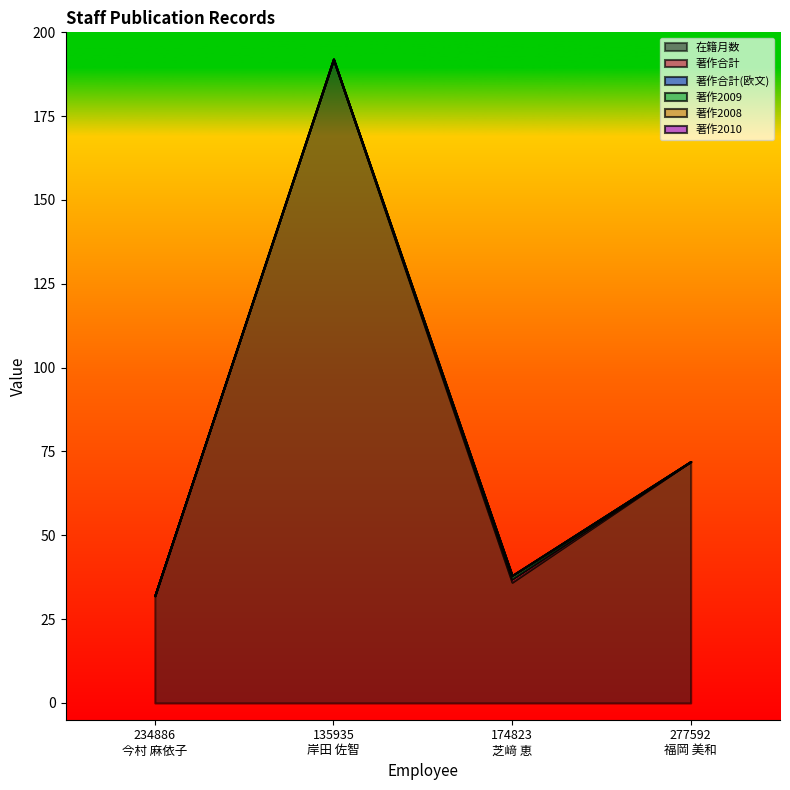

What is the total value across all series at 277592
福岡 美和?

72